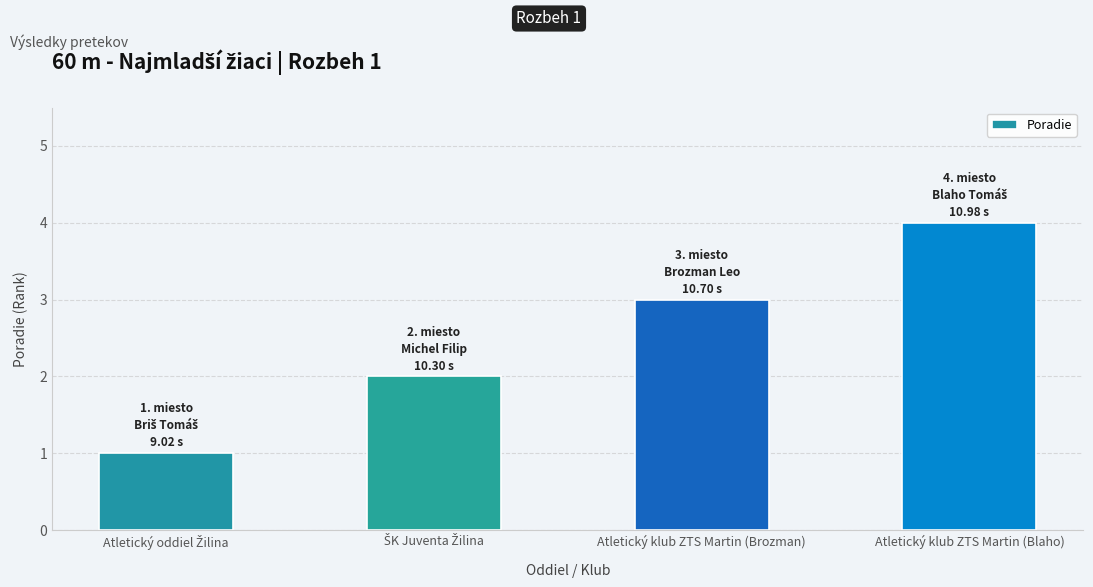

What is the sum of all values?

10